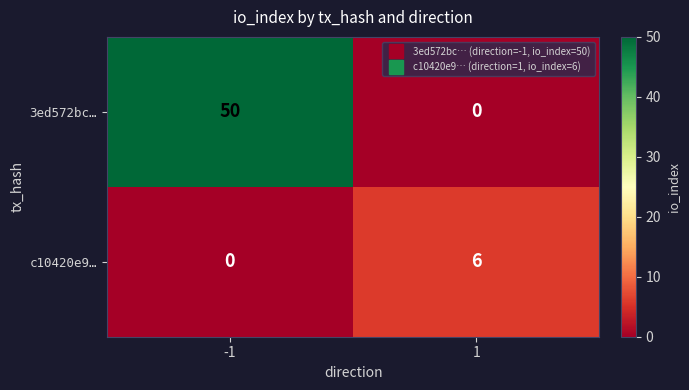

Which series has the widest spread of values?

3ed572bc…